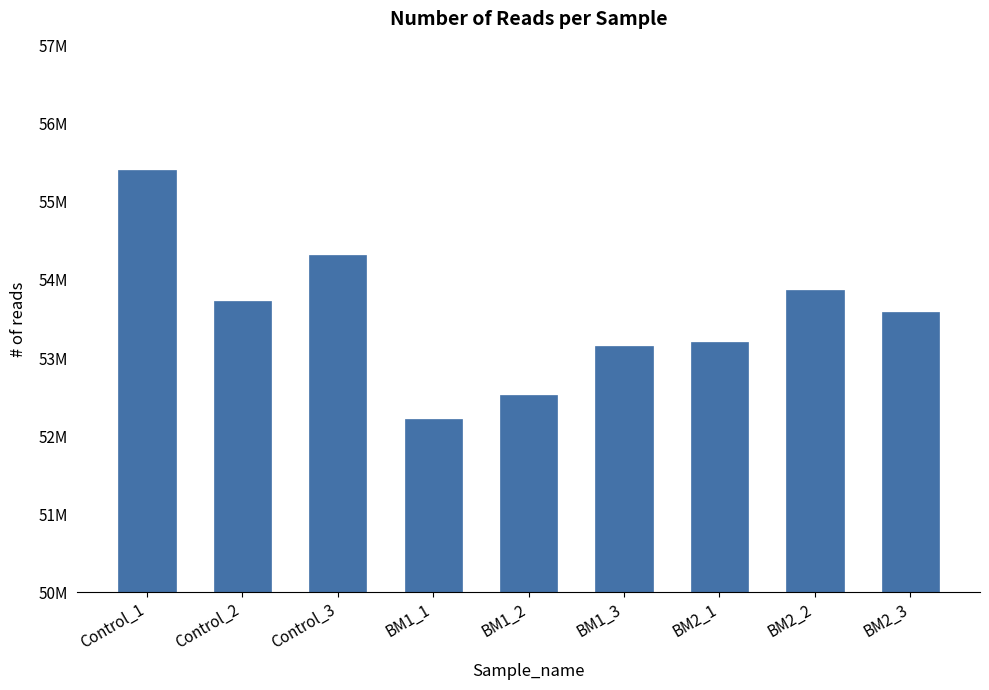

What value does the data have at BM2_3?

53595702